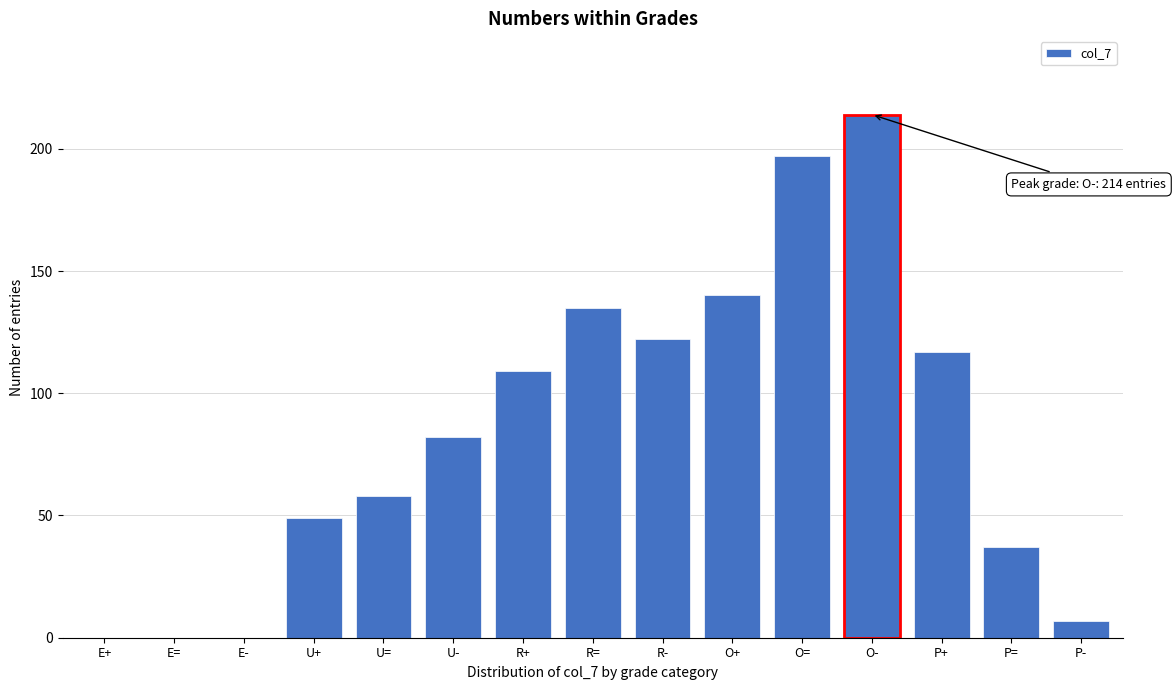

Reading left to right, transcribe all the data shown in this chart.

E+=0	E==0	E-=0	U+=49	U==58	U-=82	R+=109	R==135	R-=122	O+=140	O==197	O-=214	P+=117	P==37	P-=7